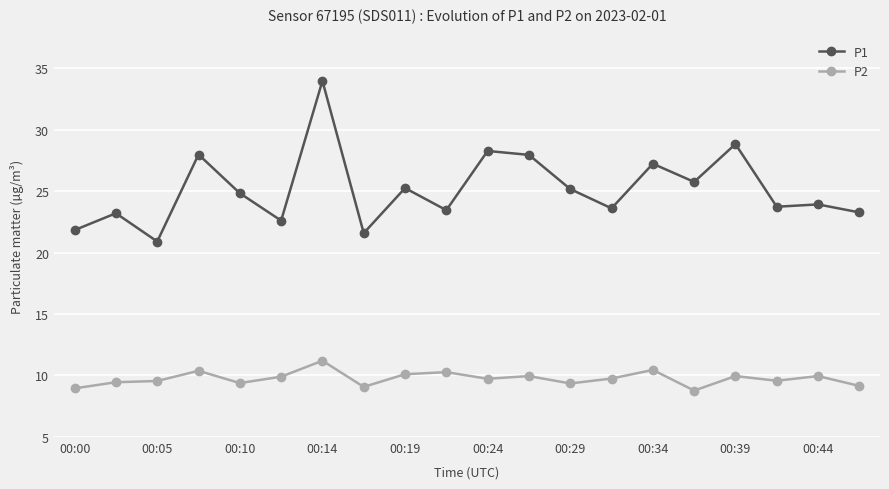

List the series in order of their overall mean, lowest first.

P2, P1